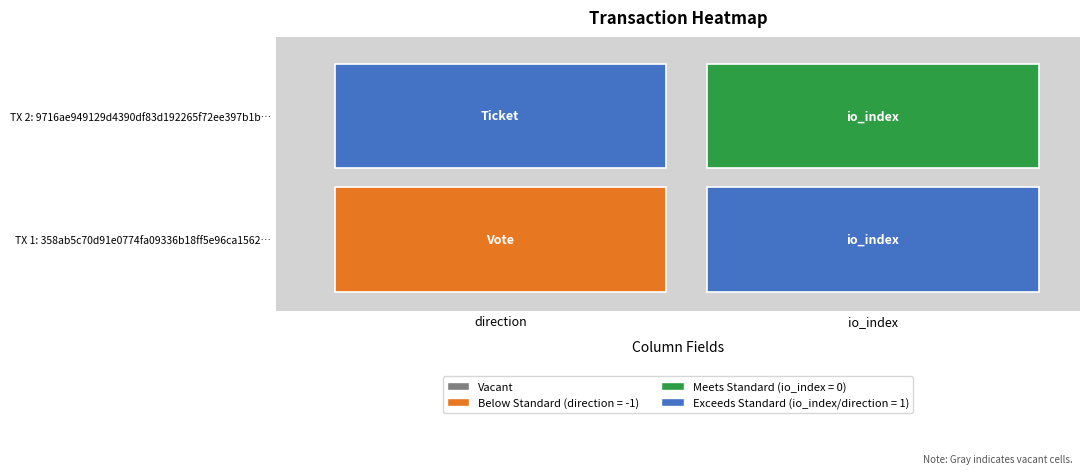

How many positive values does the 9716ae949129d4390df83d192265f72ee397b1b series have?

1